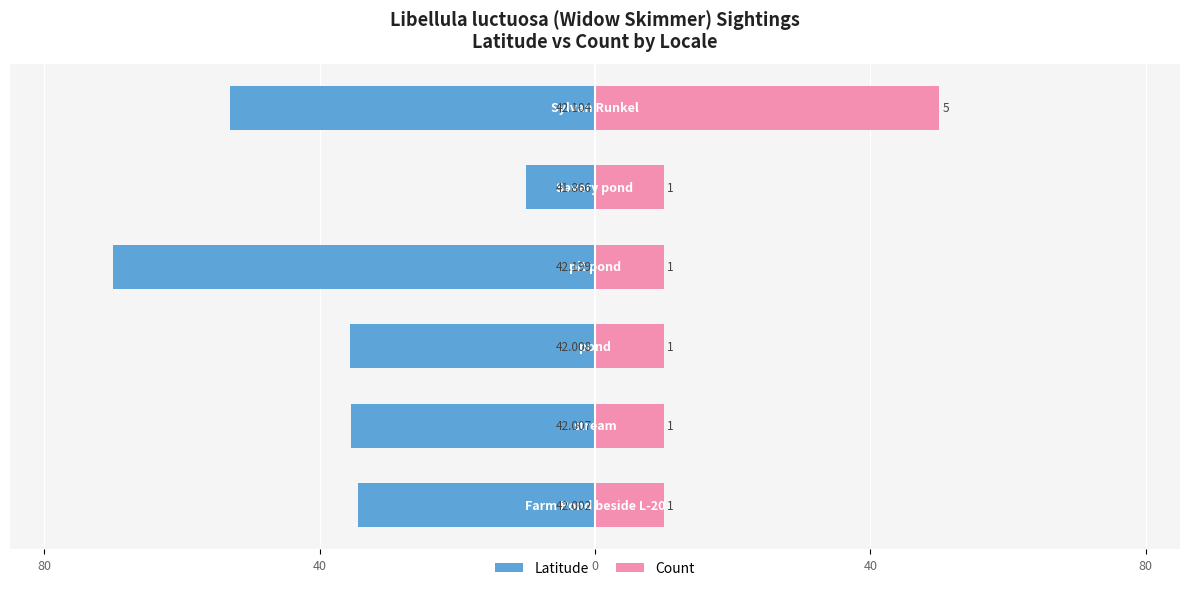

The value of Latitude at 40 is -70.0. True or false?

True